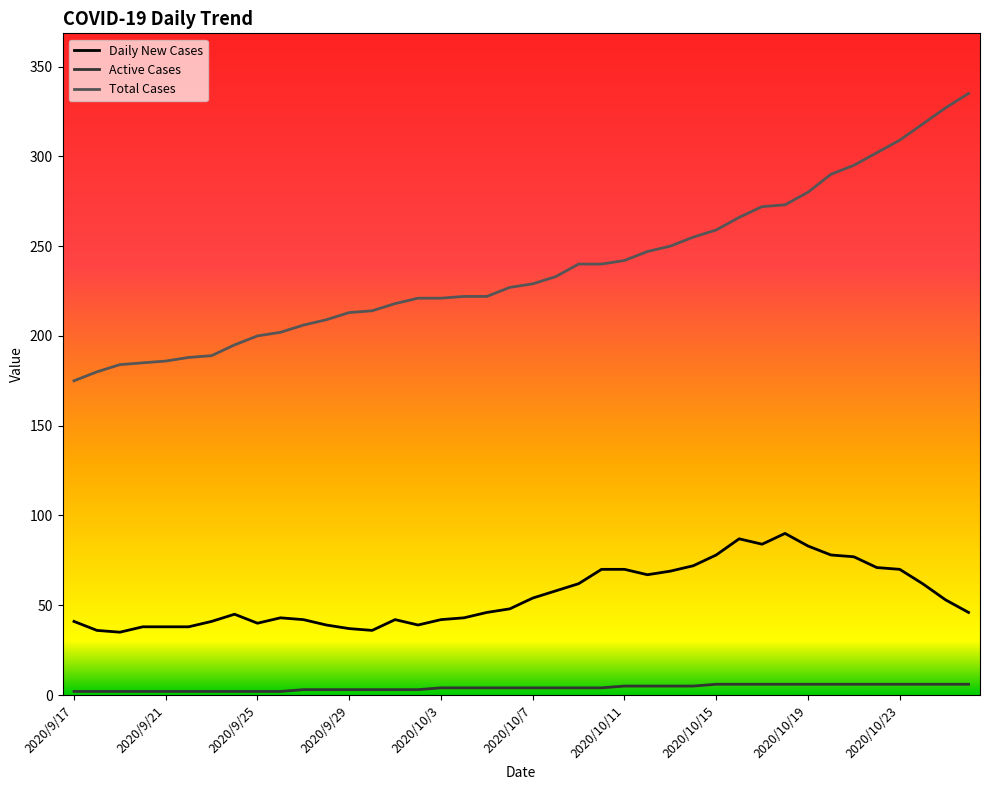

How many series are shown in this chart?

3